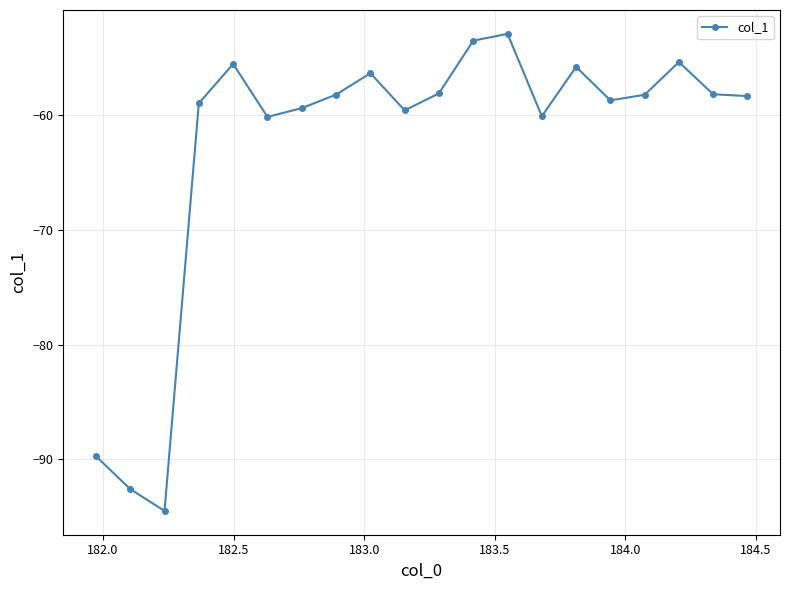

True or false: the data has more than 2 interior local peaks.

True